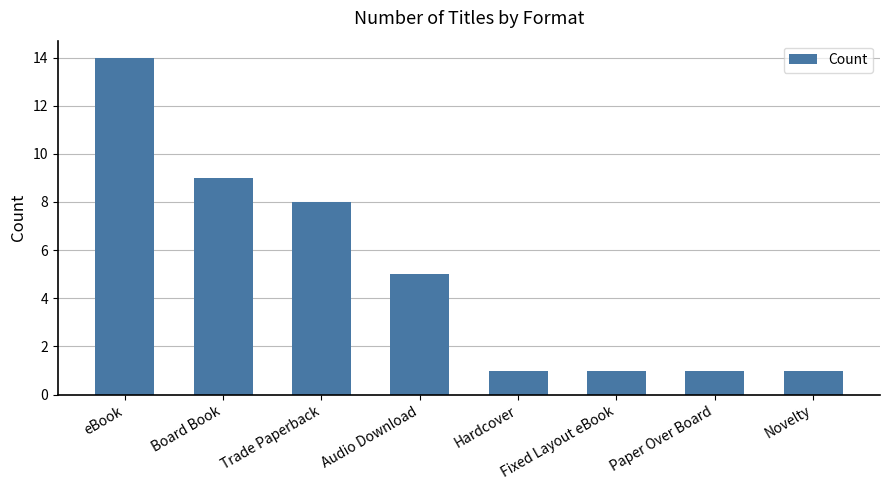

How many bars are there in total?

8